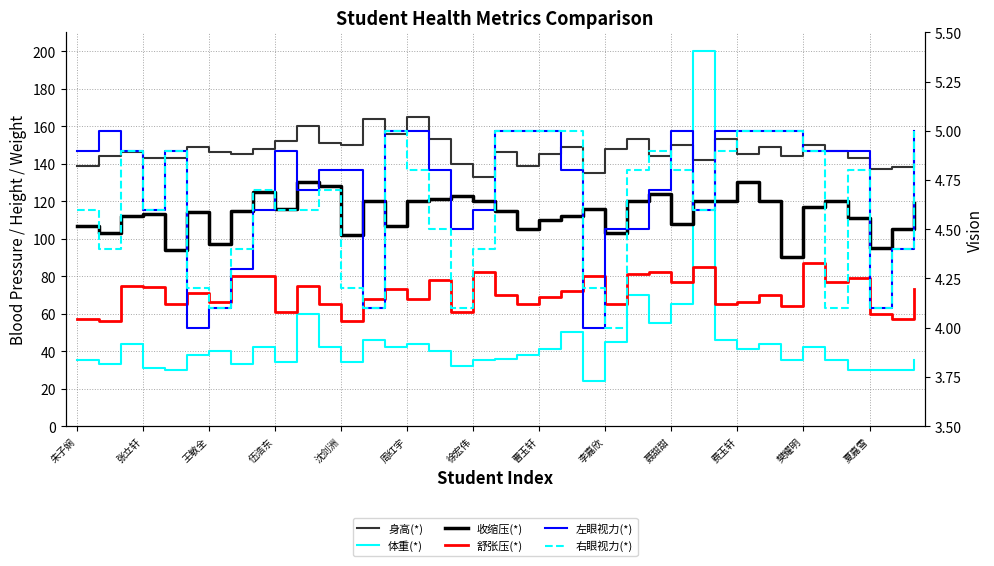

How many values in the 左眼视力(*) series exceed 4?

37